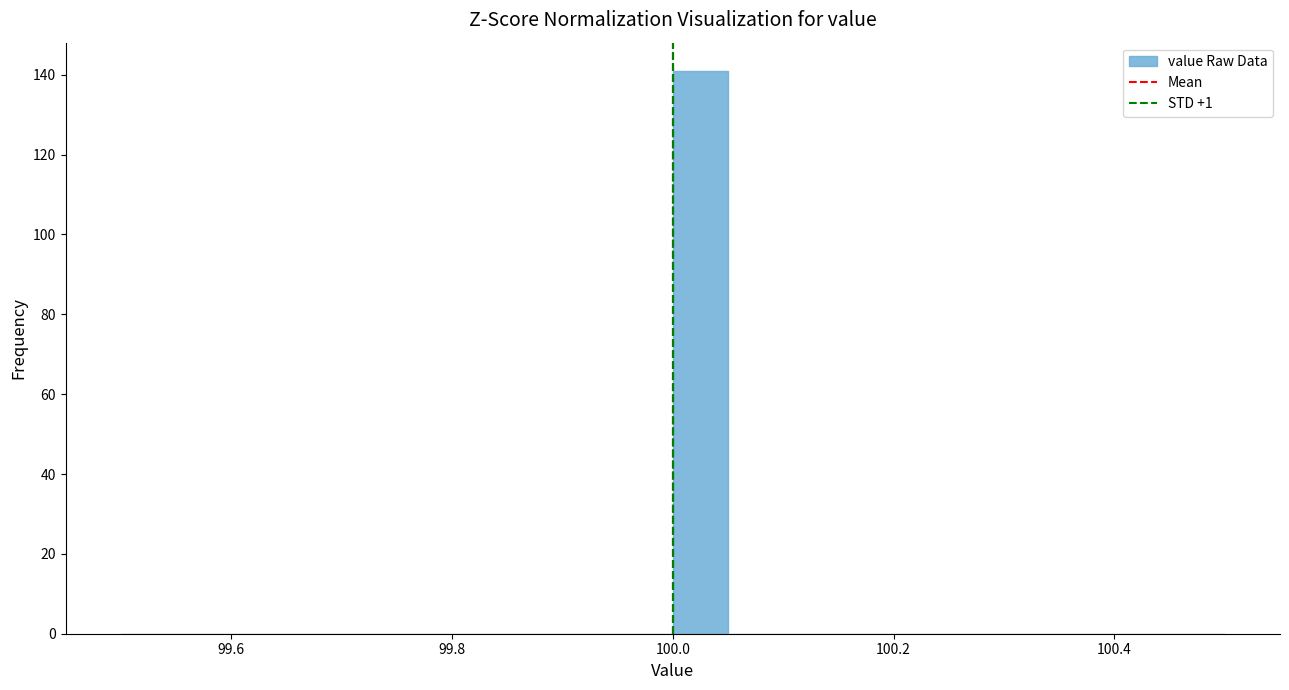

Read against the x-axis, roughly where is the centre of the tallest bar?

100.02